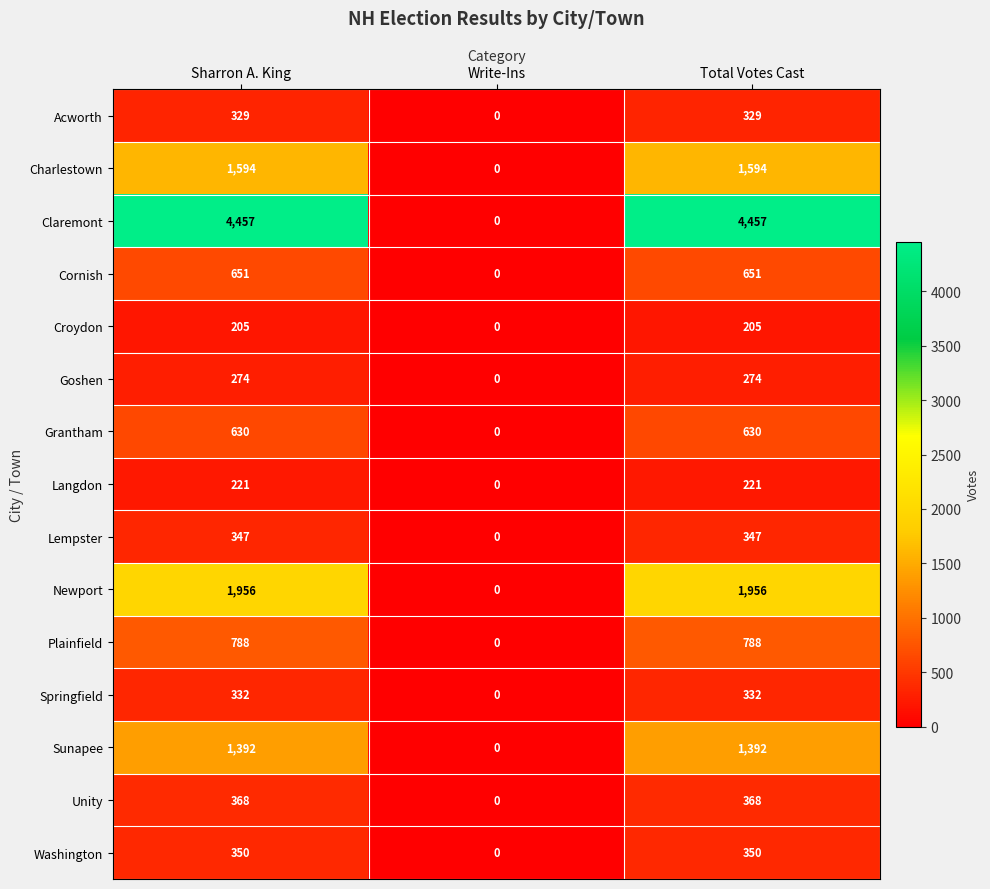

Is it true that Unity equals 368 at Total Votes Cast?

True